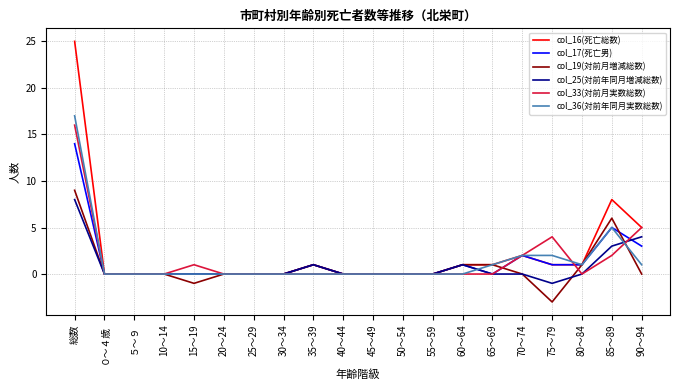

Which series has the widest spread of values?

col_16(死亡総数)